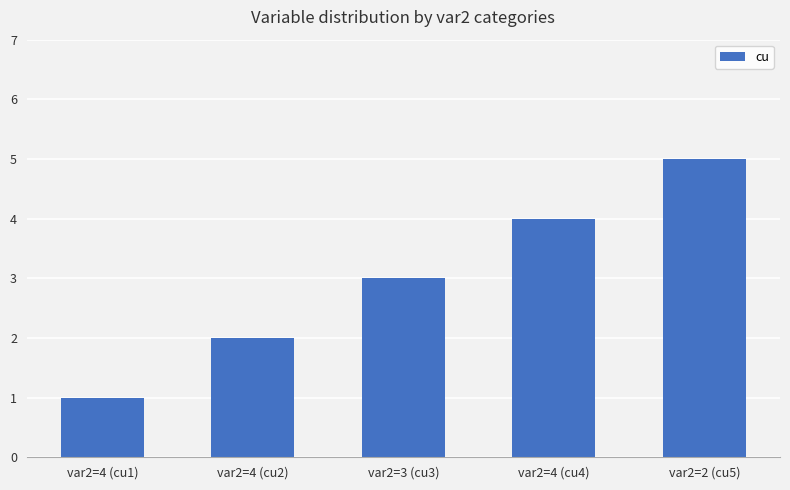

Rank the categories by value from highest to lowest.

var2=2 (cu5), var2=4 (cu4), var2=3 (cu3), var2=4 (cu2), var2=4 (cu1)